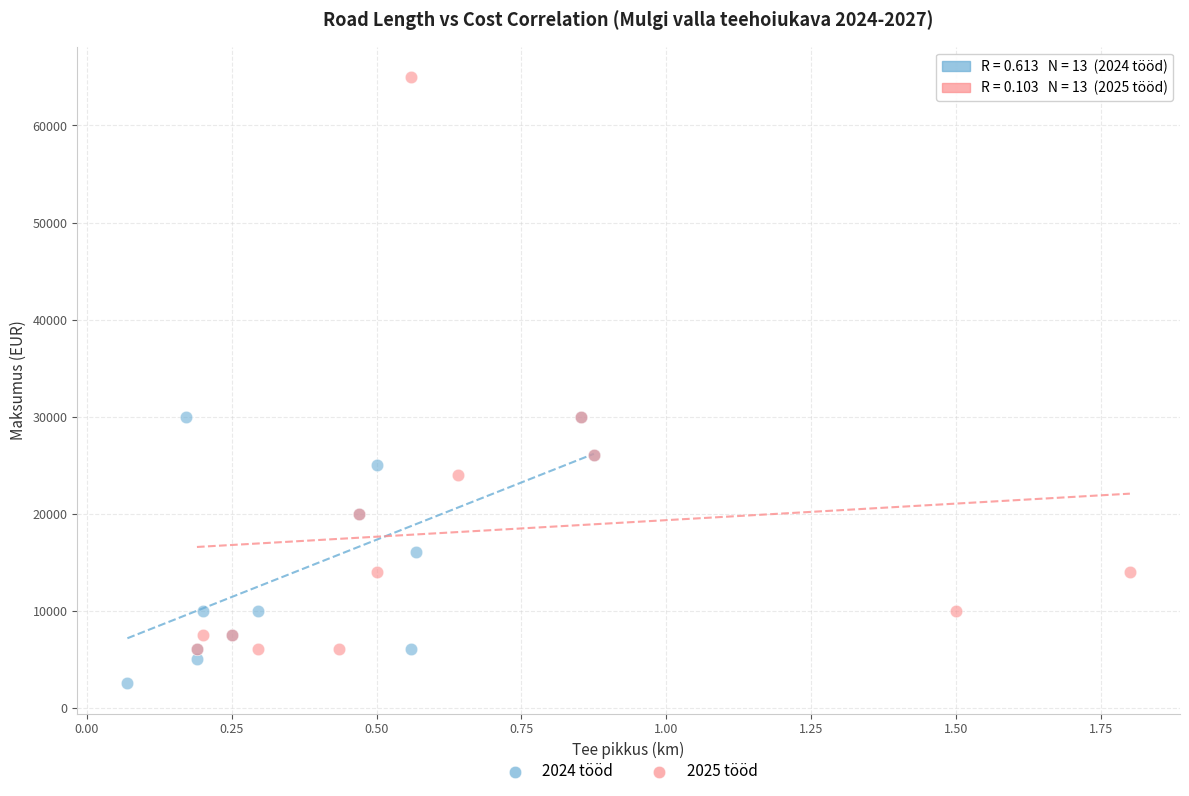

Which series has the widest spread of Y values?

2025 tööd